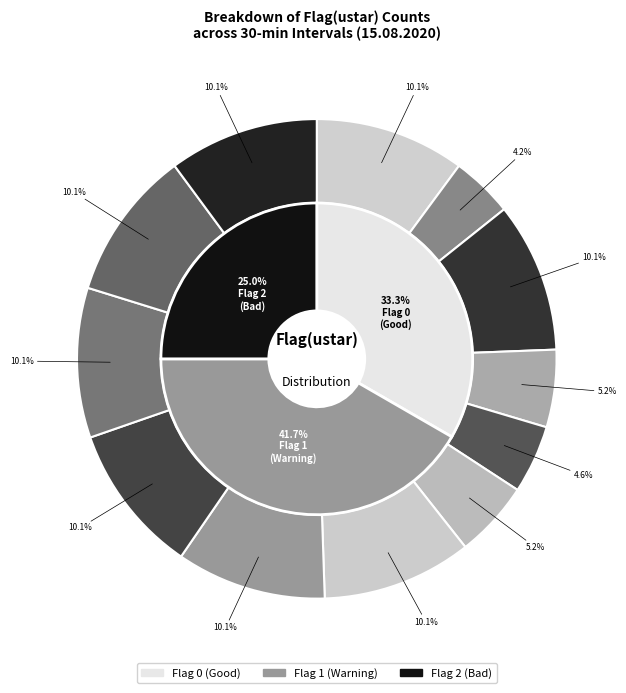

Is there a majority slice in this chart?

No